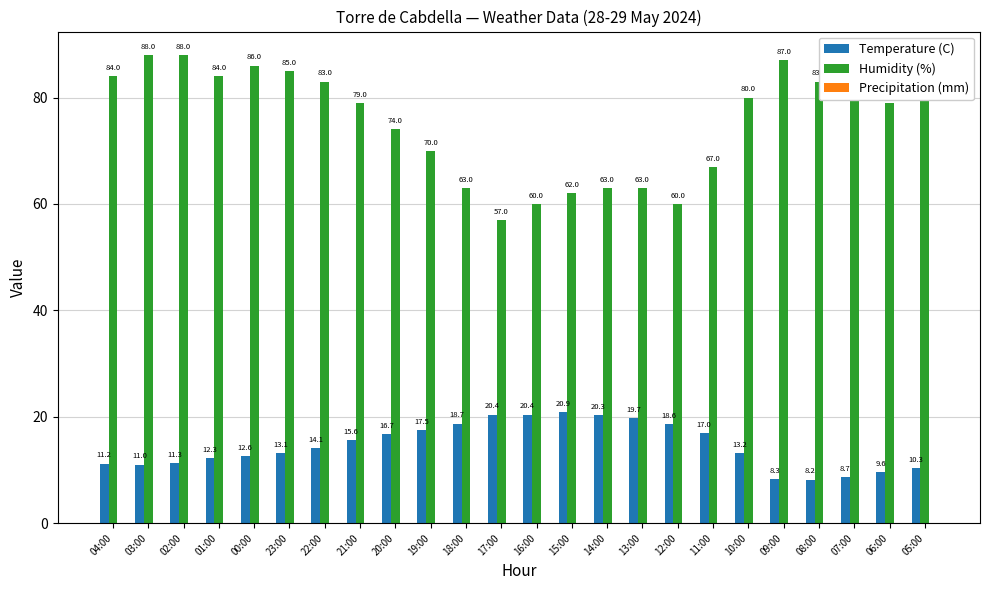

What position from the right is 13:00?

9